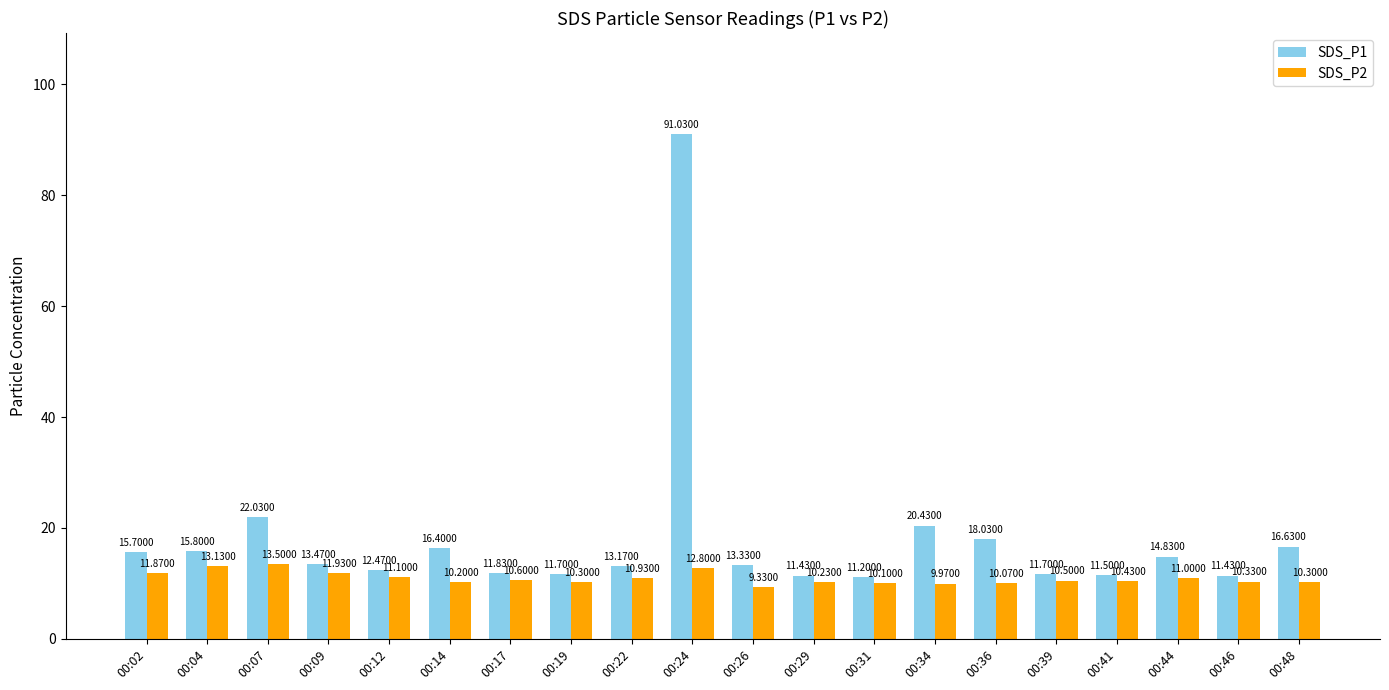

List the series in order of their peak value, highest first.

SDS_P1, SDS_P2